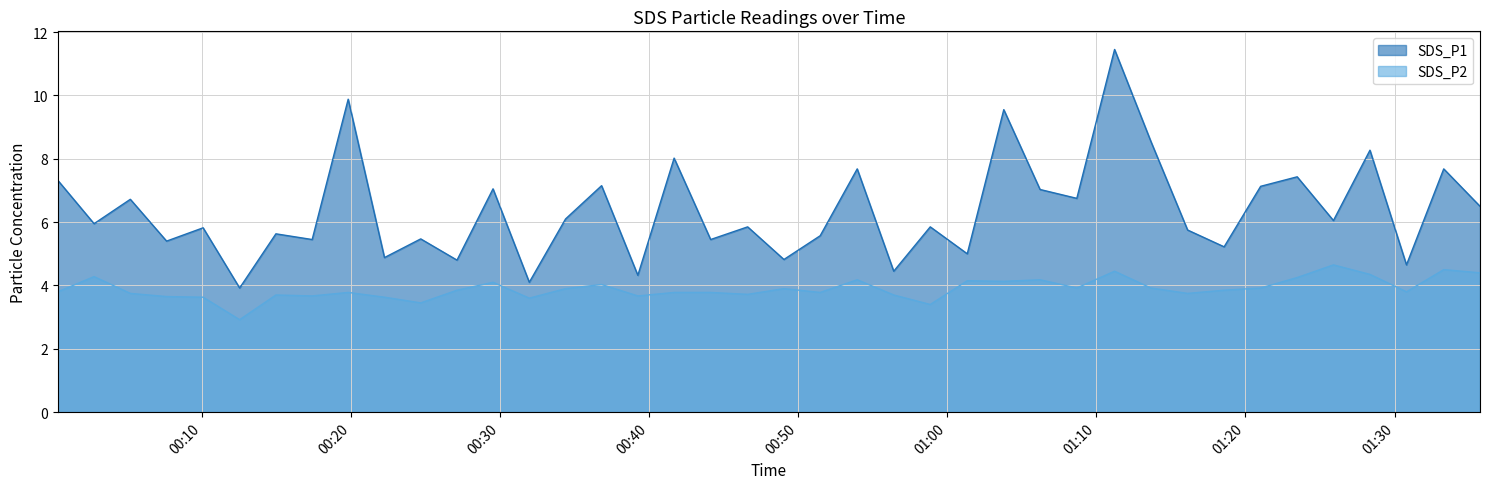

Rank the series by their maximum value, from lowest to highest.

SDS_P2, SDS_P1